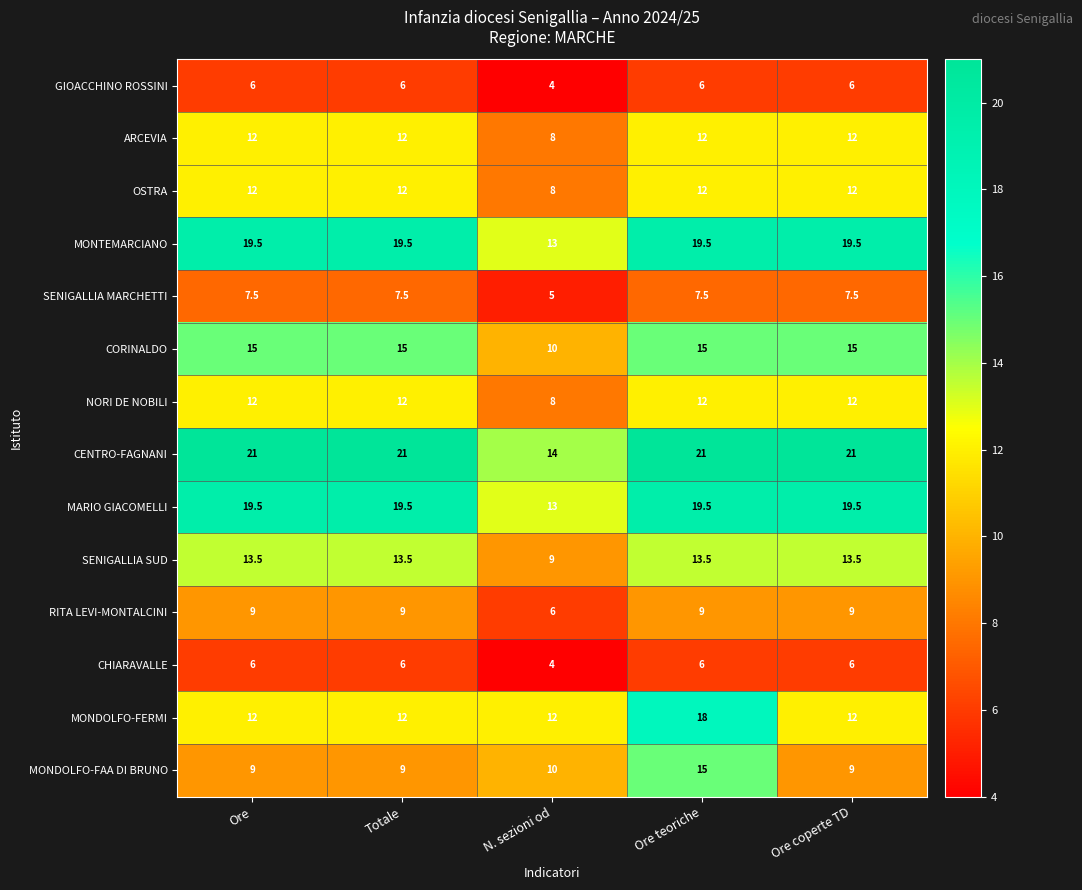

What is the greatest value displayed?

21.0